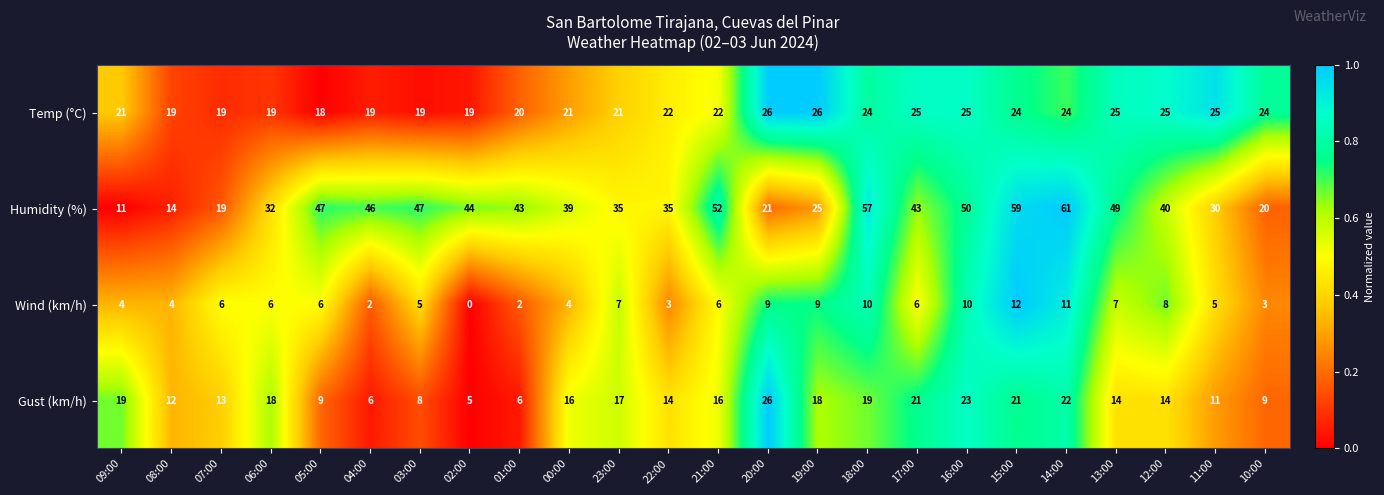

Which label corresponds to the smallest value in the chart?

02:00